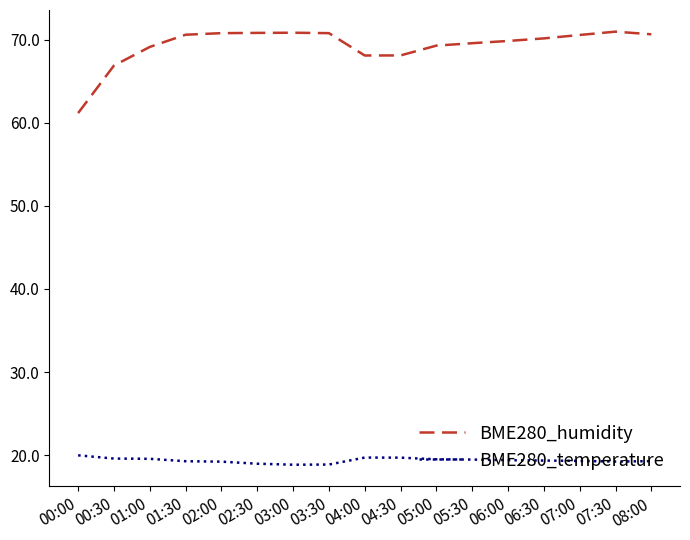

True or false: BME280_temperature and BME280_humidity intersect in this chart.

False